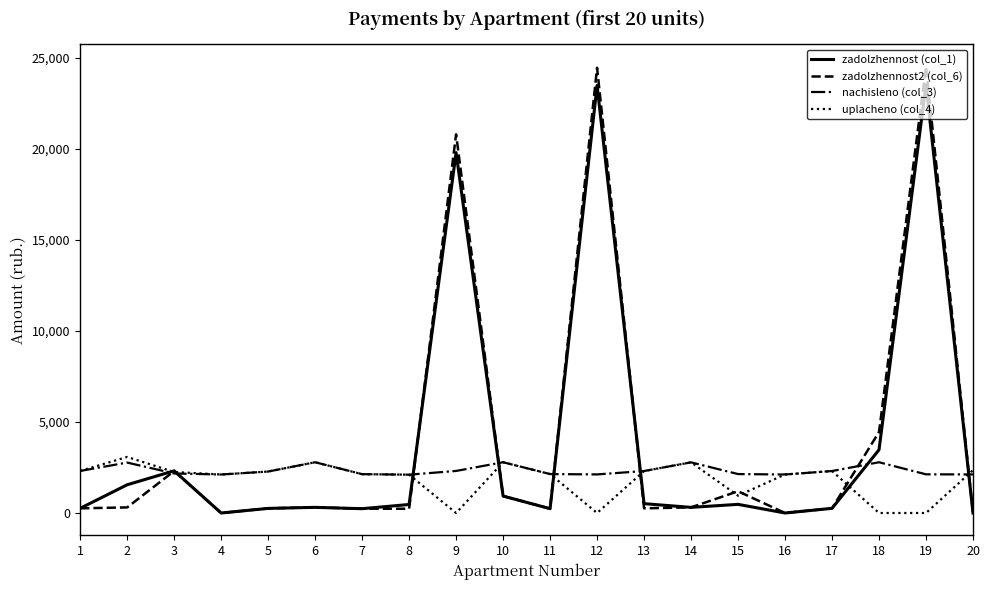

True or false: zadolzhennost (col_1) and nachisleno (col_3) cross at least once.

True